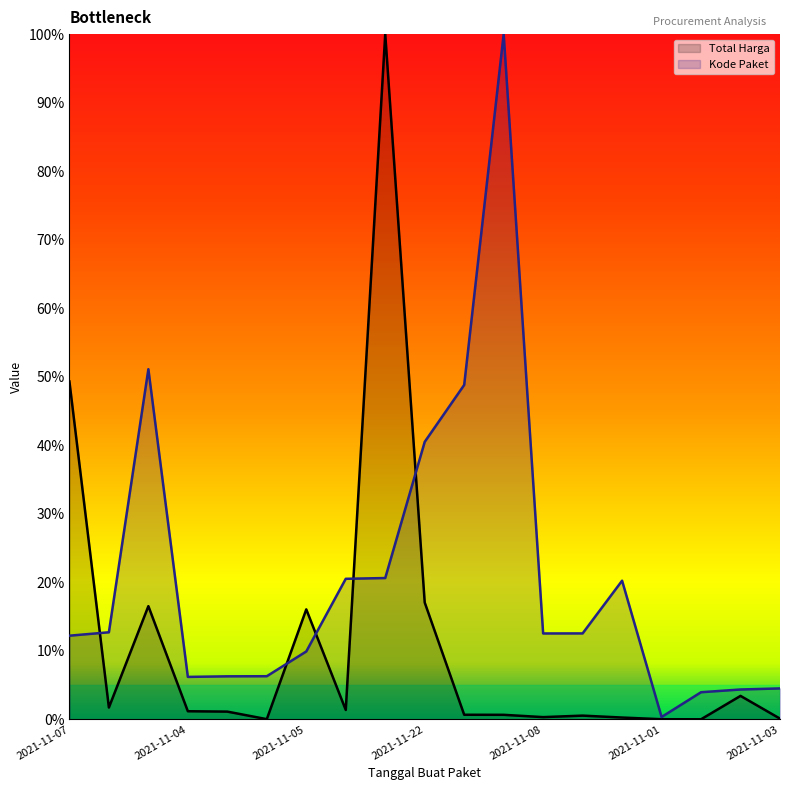

At which category is the sum across all series the highest?

2021-11-11